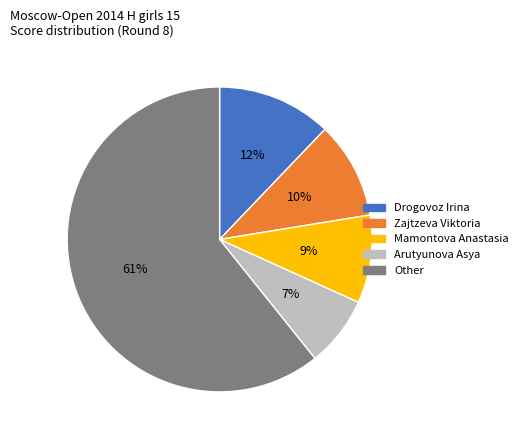

To the nearest percent, what is the average slice percentage?

20%